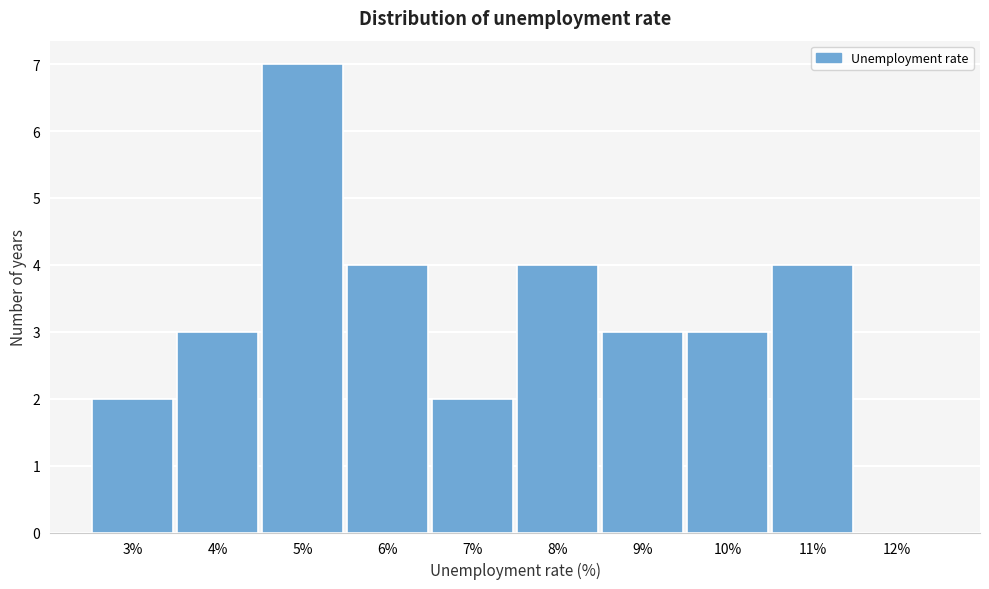

Reading left to right, transcribe all the data shown in this chart.

3%=2	4%=3	5%=7	6%=4	7%=2	8%=4	9%=3	10%=3	11%=4	12%=0